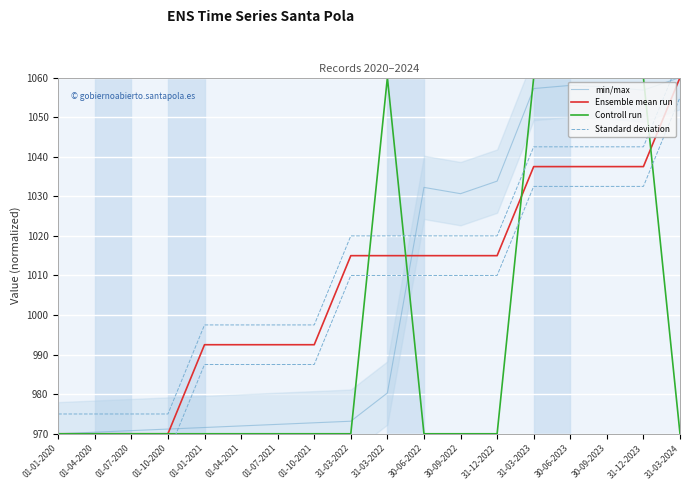

What is the difference between the highest and lowest values at 30-09-2022?

60.7